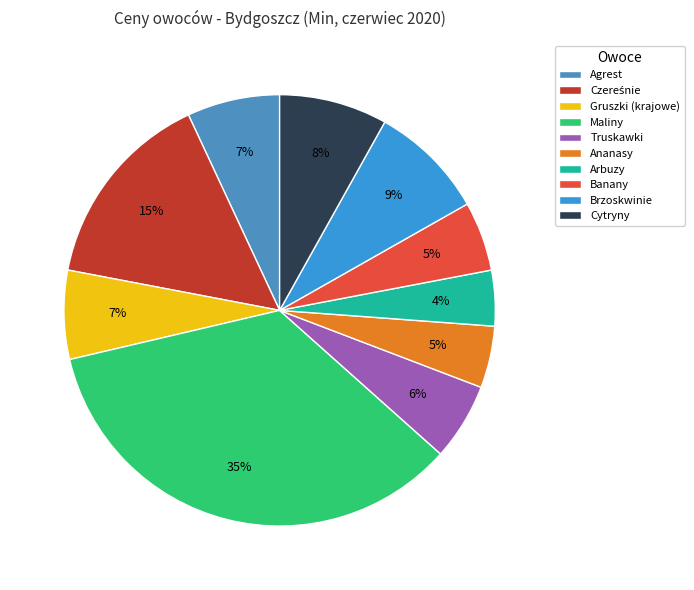

To the nearest percent, what is the combined percentage of Banany and Cytryny?

13%